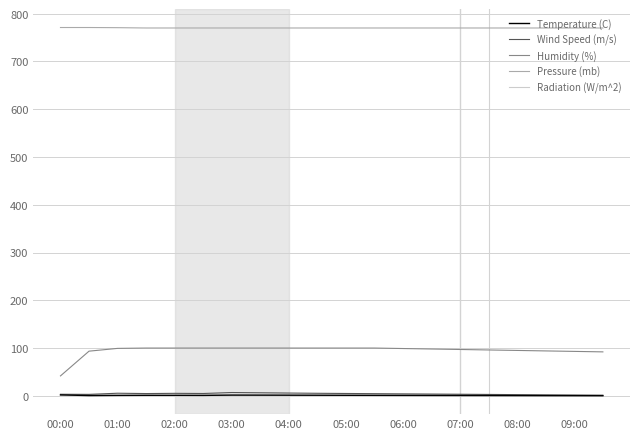

How many lines are shown in the chart?

5